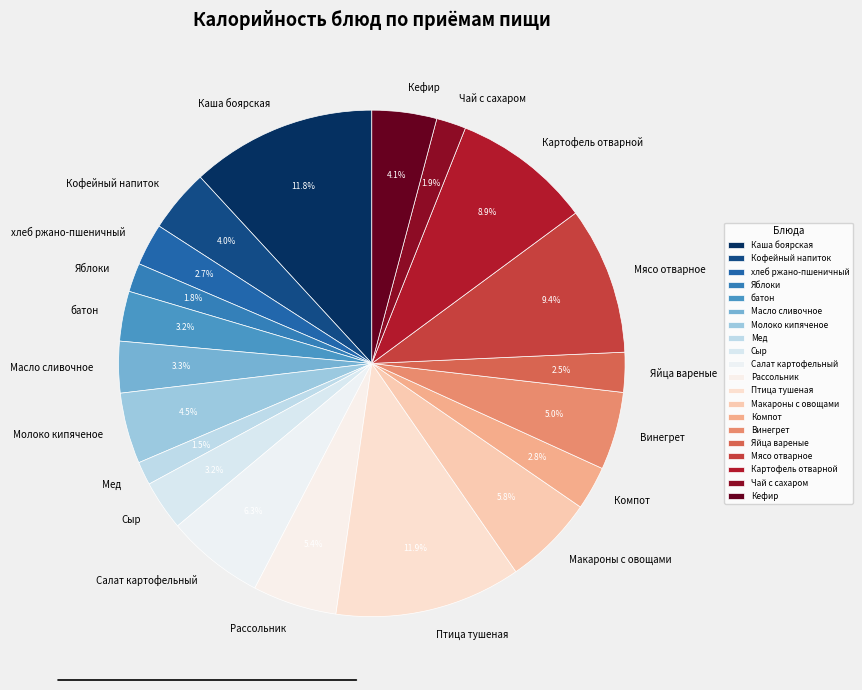

What is the ratio of the value at Мед to the value at батон?

0.5